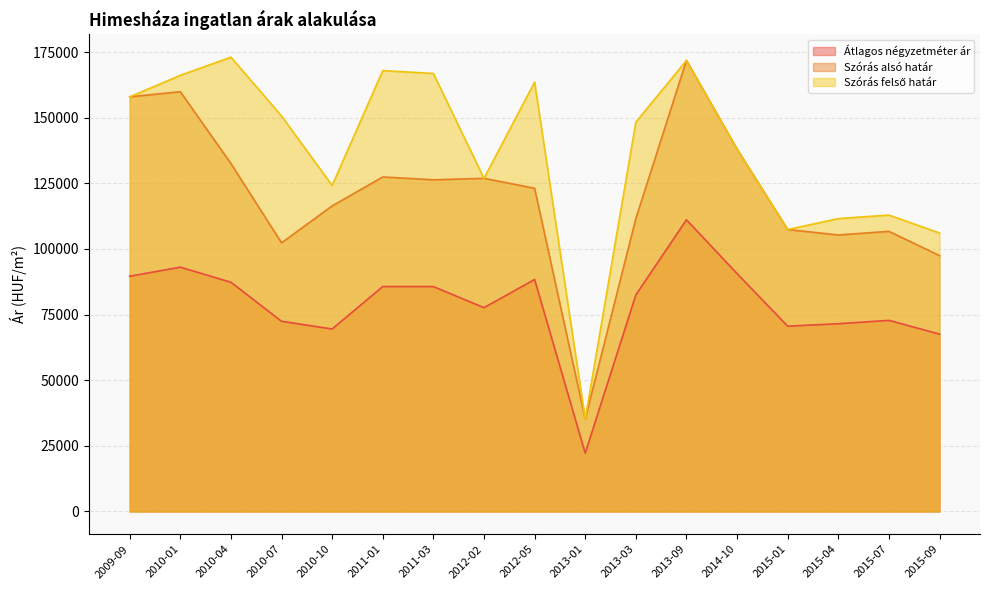

Which series has the largest range (max minus min)?

Szórás felső határ